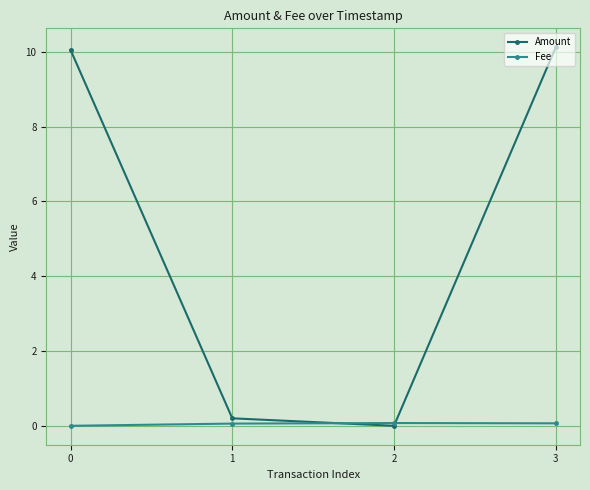

What is the sum of all Amount values?

20.4